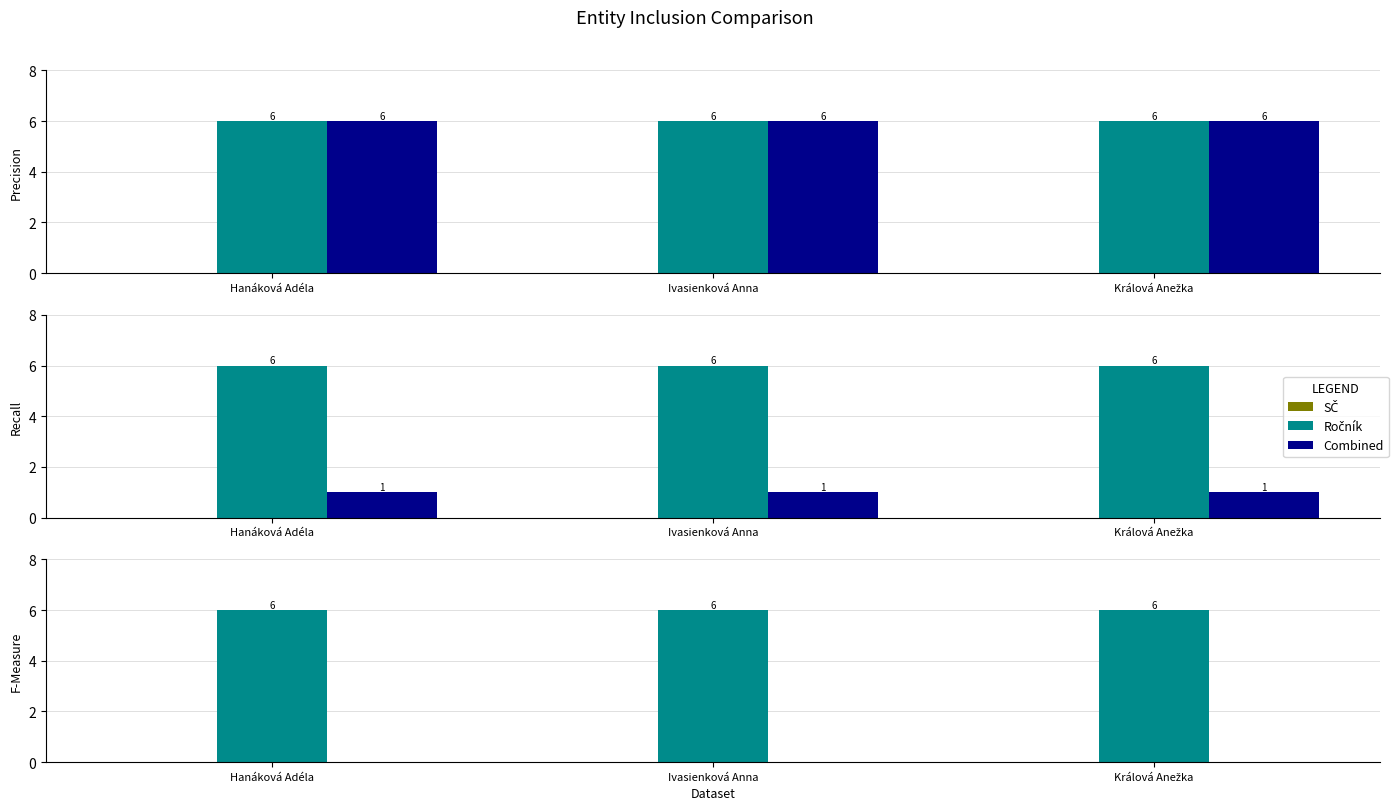

Does the chart contain stacked bars?

No